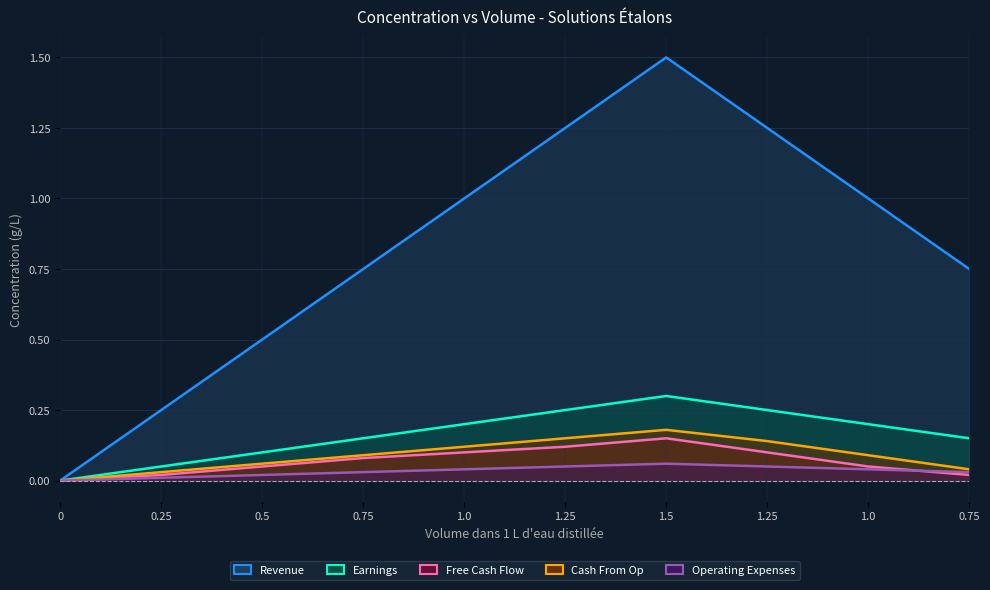

List the labels in order of Cash From Op value, smallest first.

0, 0.25, 0.75, 0.5, 0.75, 1.0, 1.0, 1.25, 1.25, 1.5